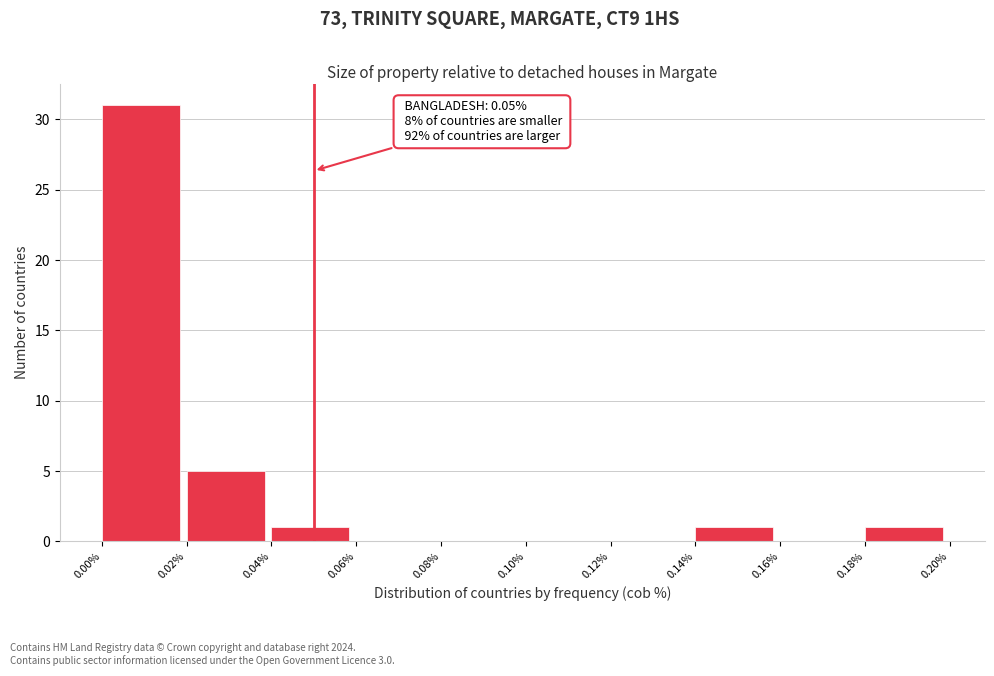

Which range on the x-axis has the tallest bar?

0.00% to 0.02%